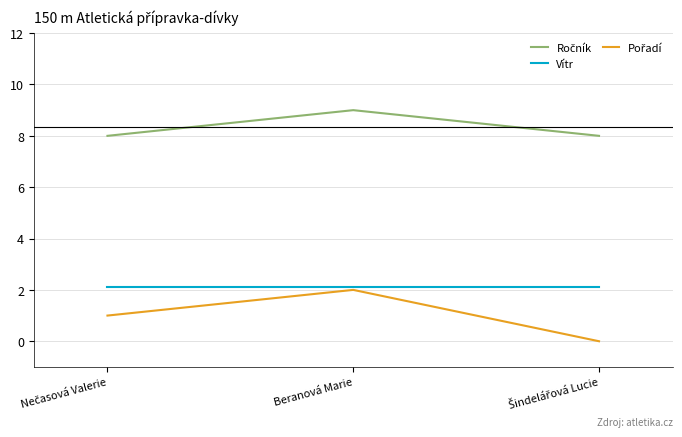

How many series are shown in this chart?

3